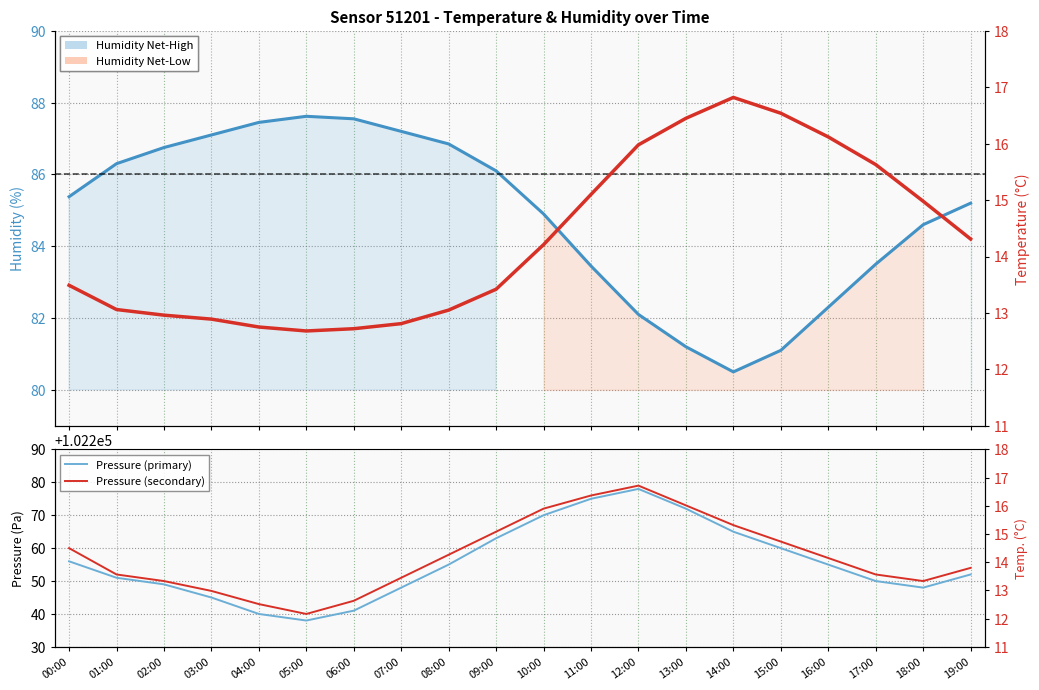

True or false: Pressure (sub) and Humidity (%) intersect in this chart.

False